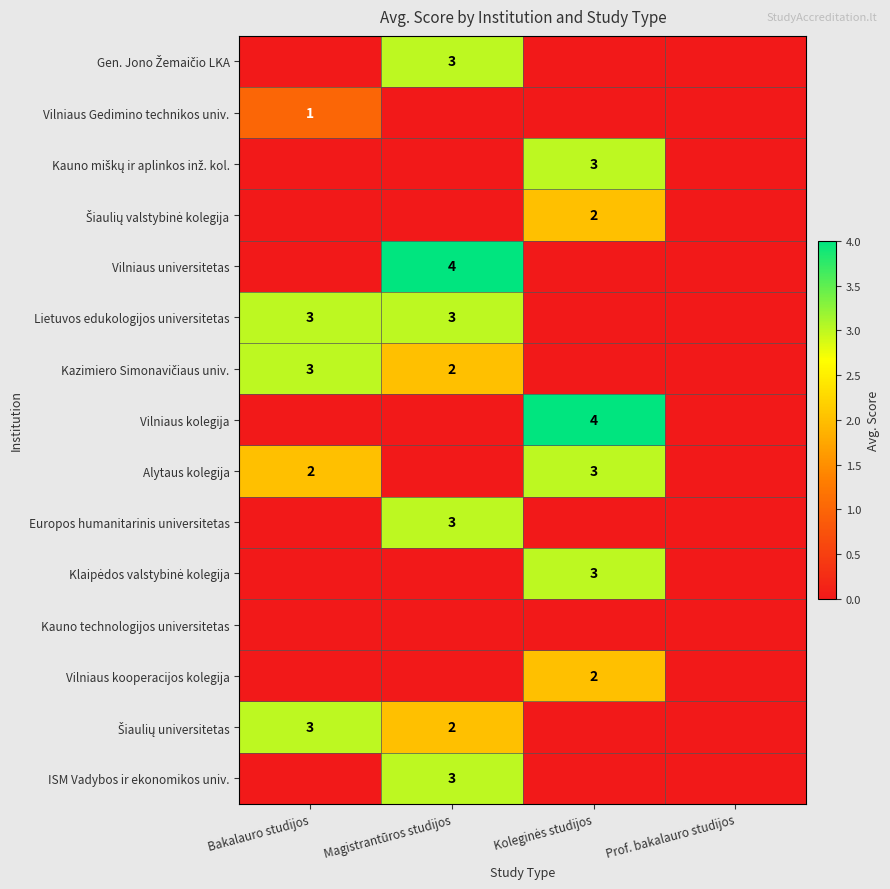

The value of Kazimiero Simonavičiaus univ. at Prof. bakalauro studijos is 0. True or false?

True